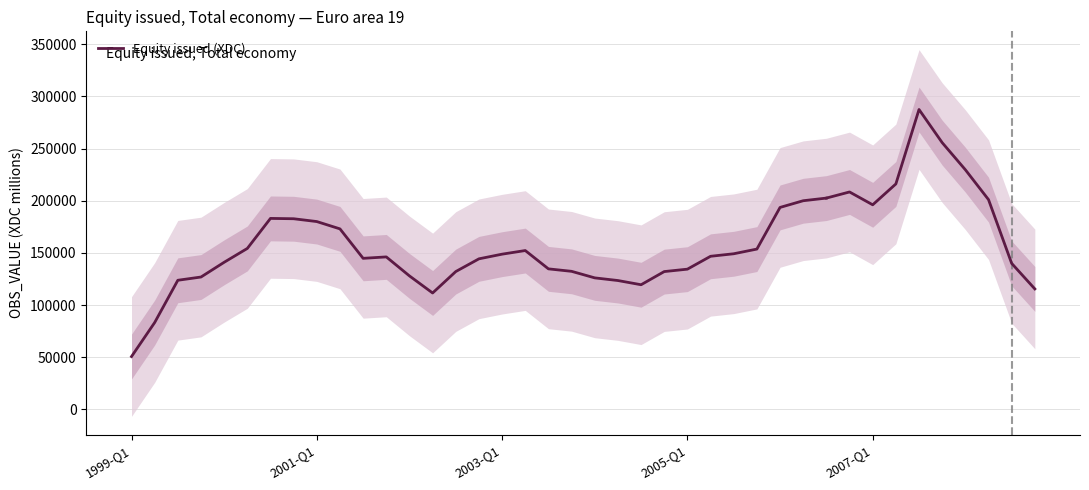

Between 30 and 2001-Q1, which is larger?

30